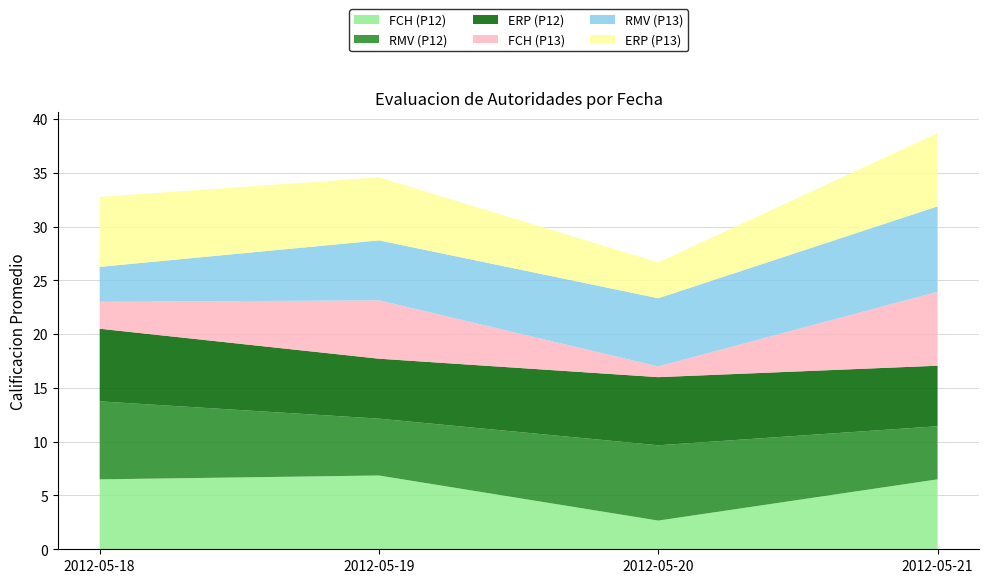

What is the lowest value of the FCH (P12) series?

2.7